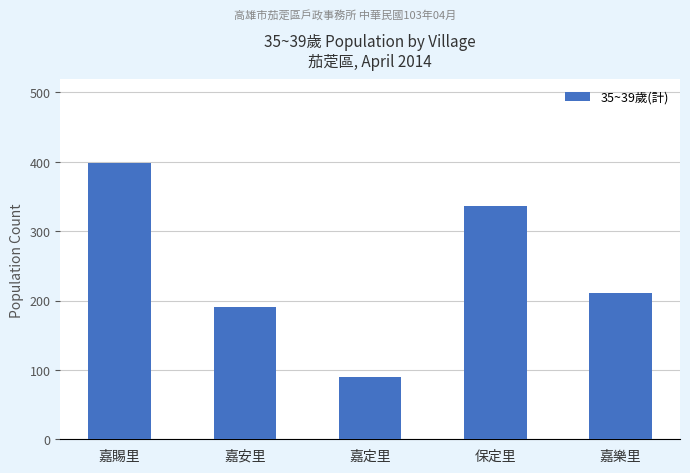

Which label corresponds to the largest value in the chart?

嘉賜里